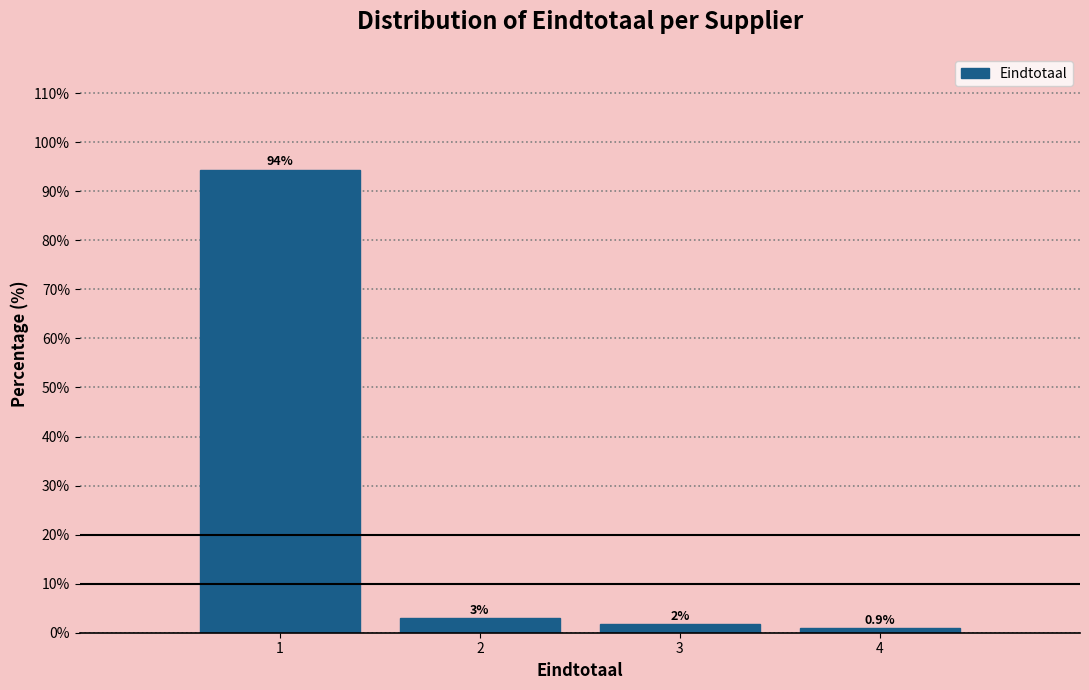

Over which range of the x-axis is the bar tallest?

0.5 to 1.5